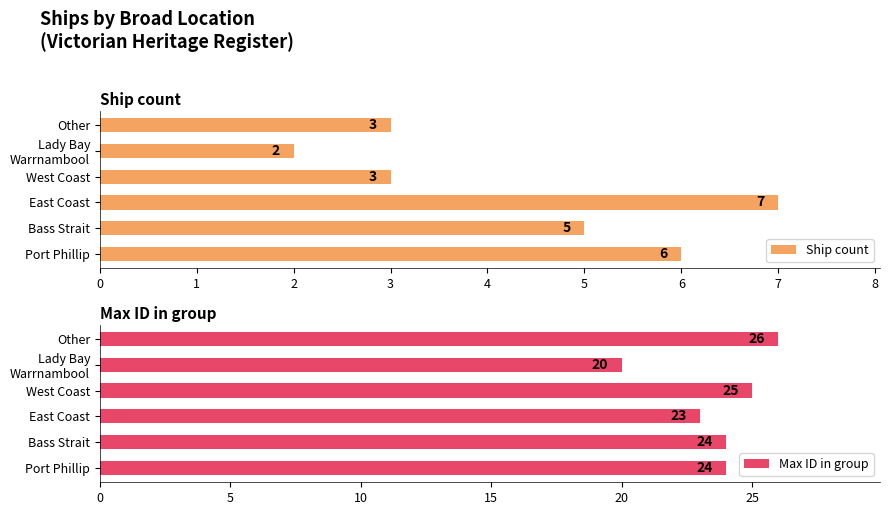

What value does the Ship count series have at Port Phillip?

6